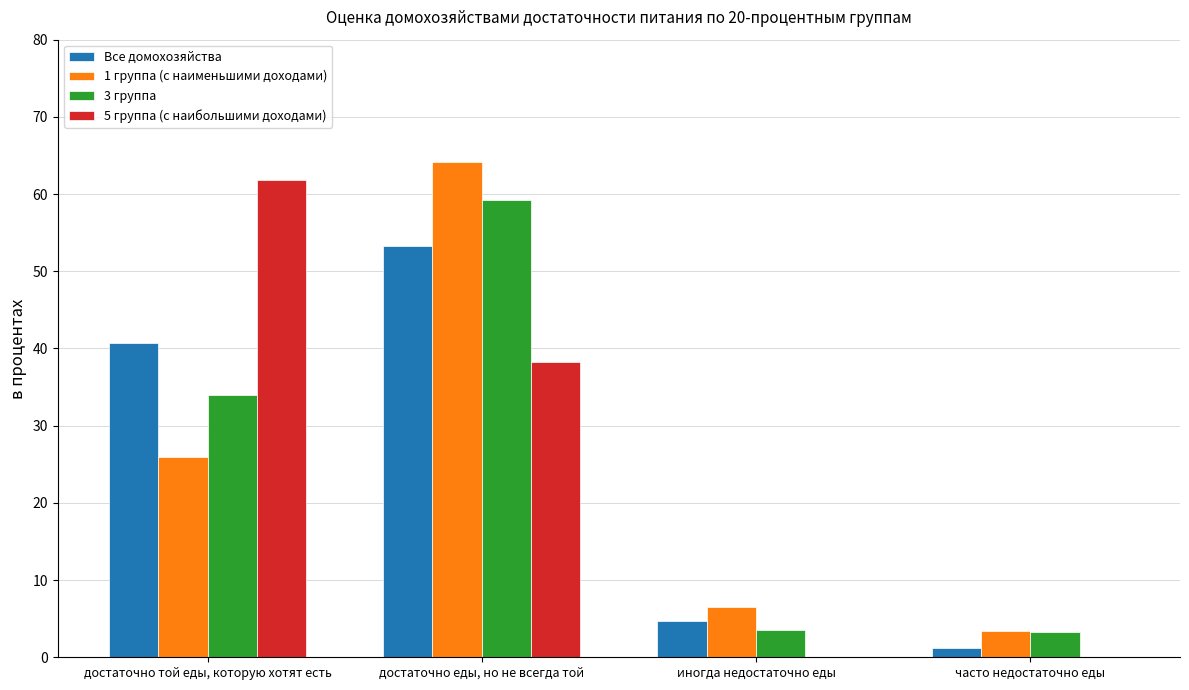

At which label does 3 группа first exceed 33?

достаточно той еды, которую хотят есть